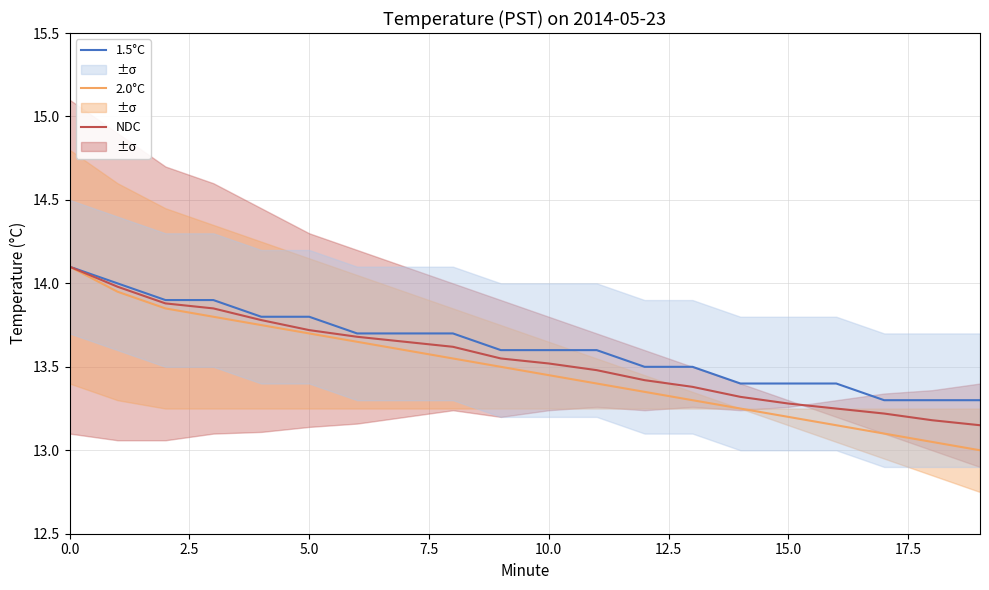

What is the value of the 2.0°C point at the 18th from the left?

13.1